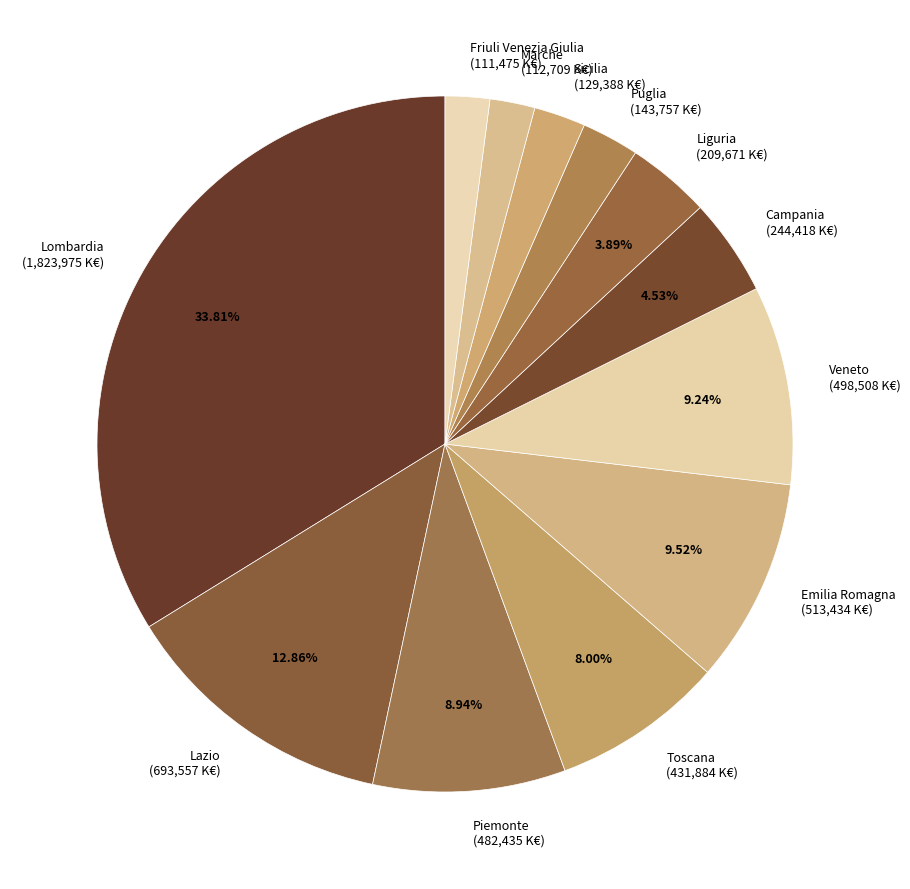

What is the largest slice in the pie chart?

Lombardia